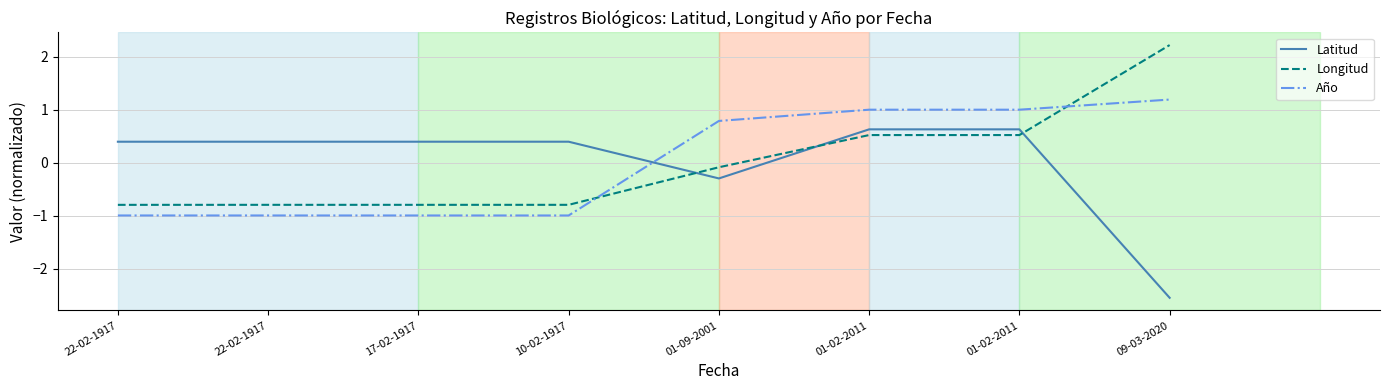

Reading left to right, extract all data points from this chart.

Latitud: 0.4	0.4	0.4	0.4	-0.3	0.6	0.6	-2.5
Longitud: -0.8	-0.8	-0.8	-0.8	-0.1	0.5	0.5	2.2
Año: -1.0	-1.0	-1.0	-1.0	0.8	1.0	1.0	1.2